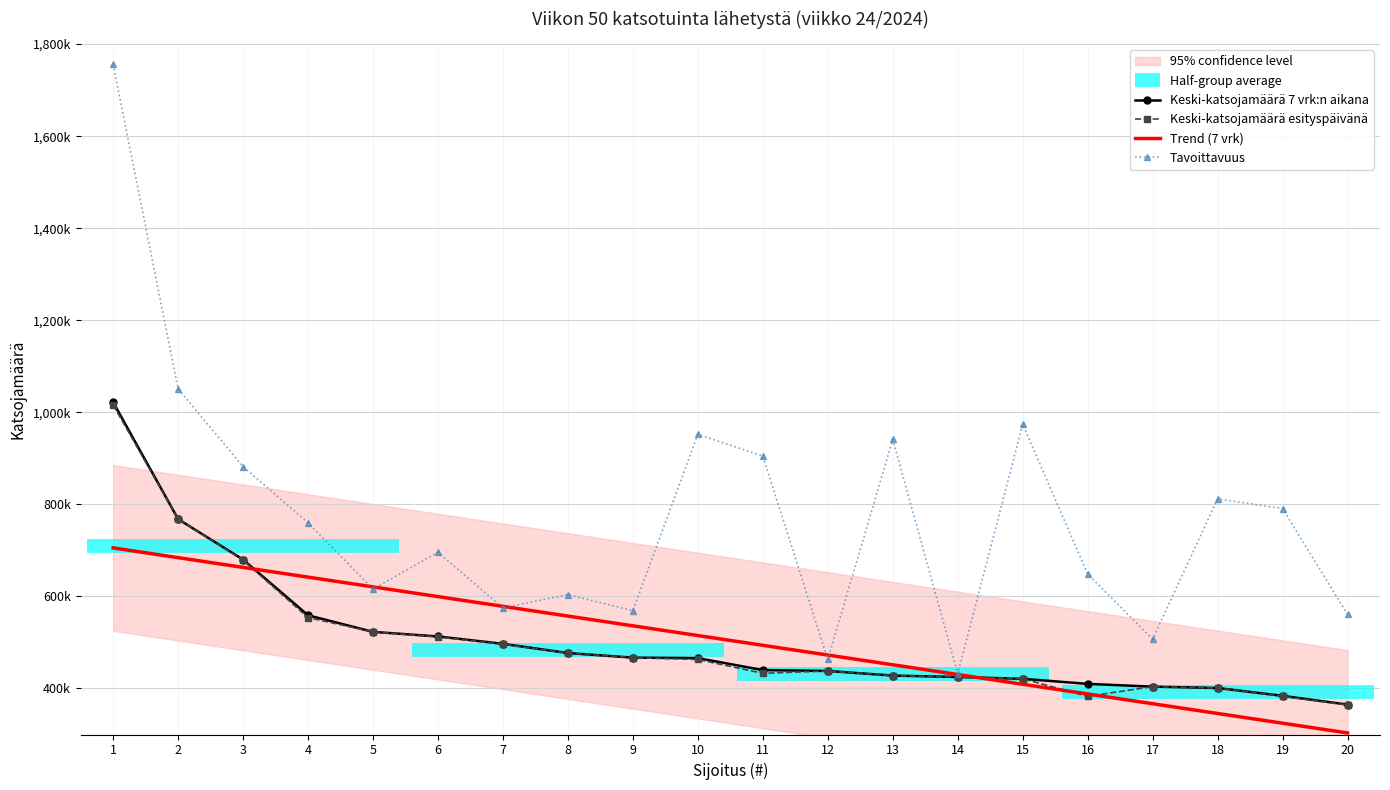

True or false: Keski-katsojamäärä 7 vrk:n aikana and Keski-katsojamäärä esityspäivänä cross at least once.

False